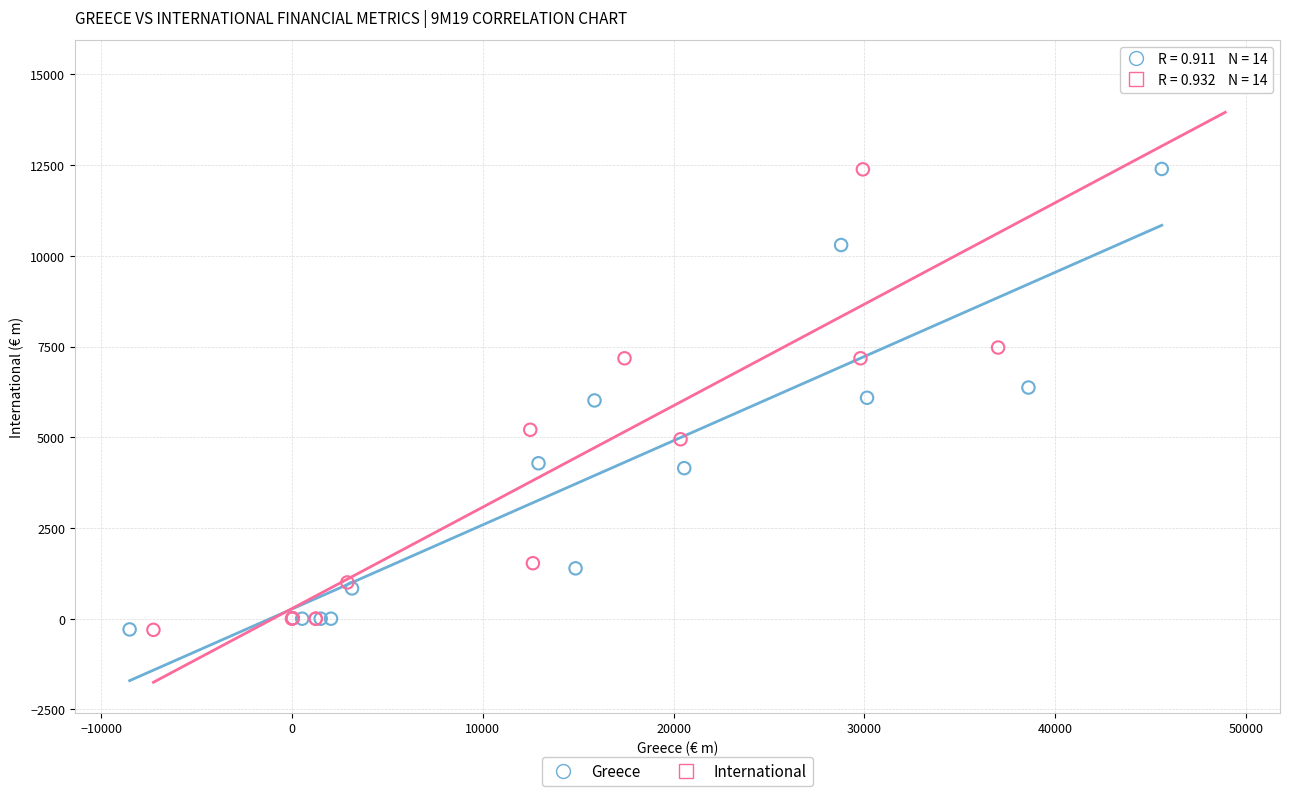

Which series has the widest spread of Y values?

International